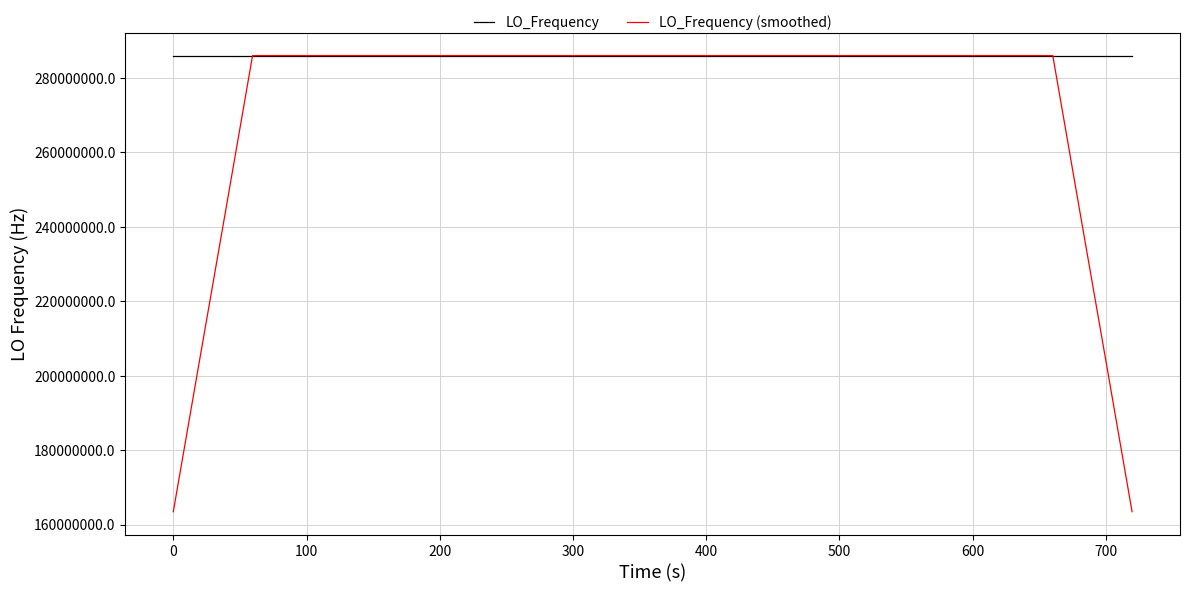

How many lines are shown in the chart?

2